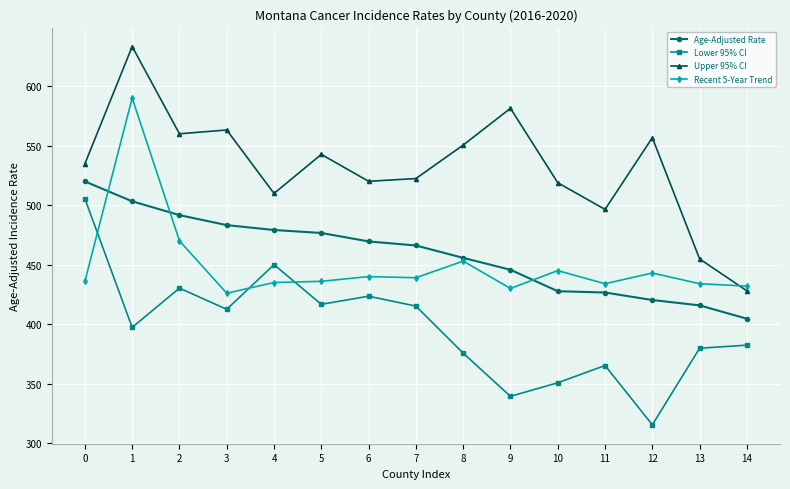

What is the value of the Lower 95% CI point at the 11th from the left?

350.8